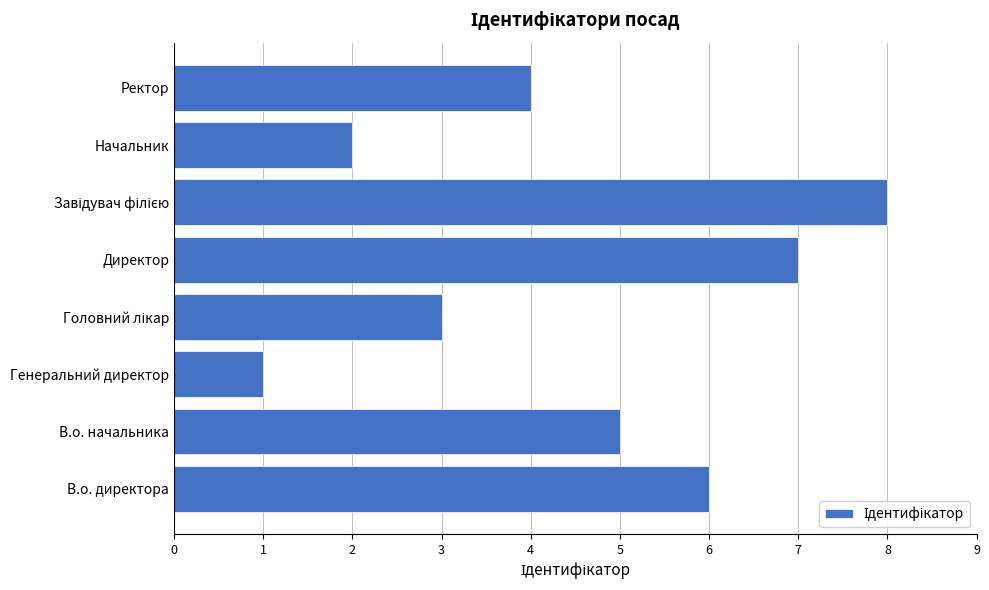

The value at Генеральний директор is 1. True or false?

True